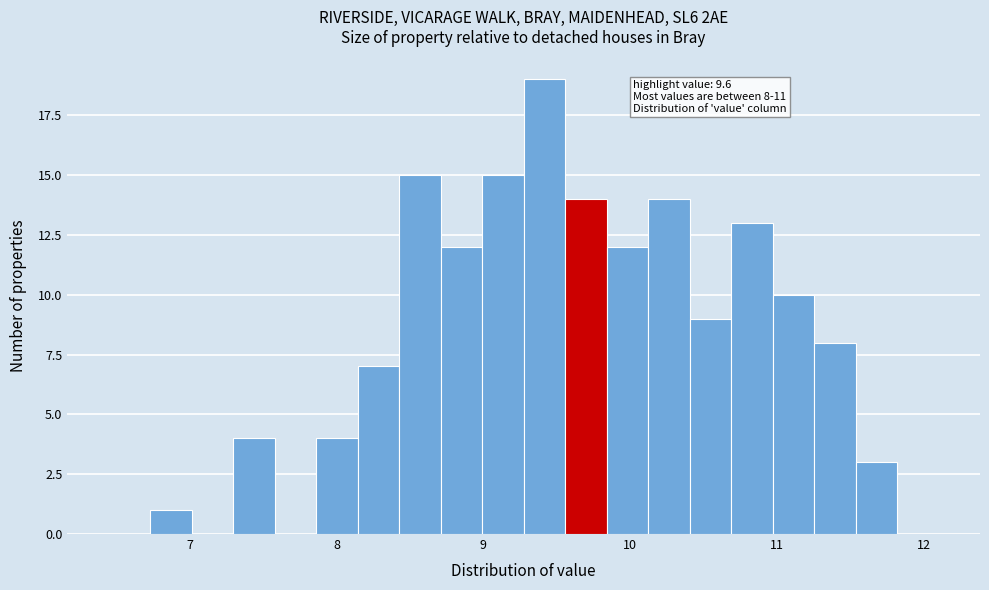

Read against the x-axis, roughly where is the centre of the tallest bar?

9.4